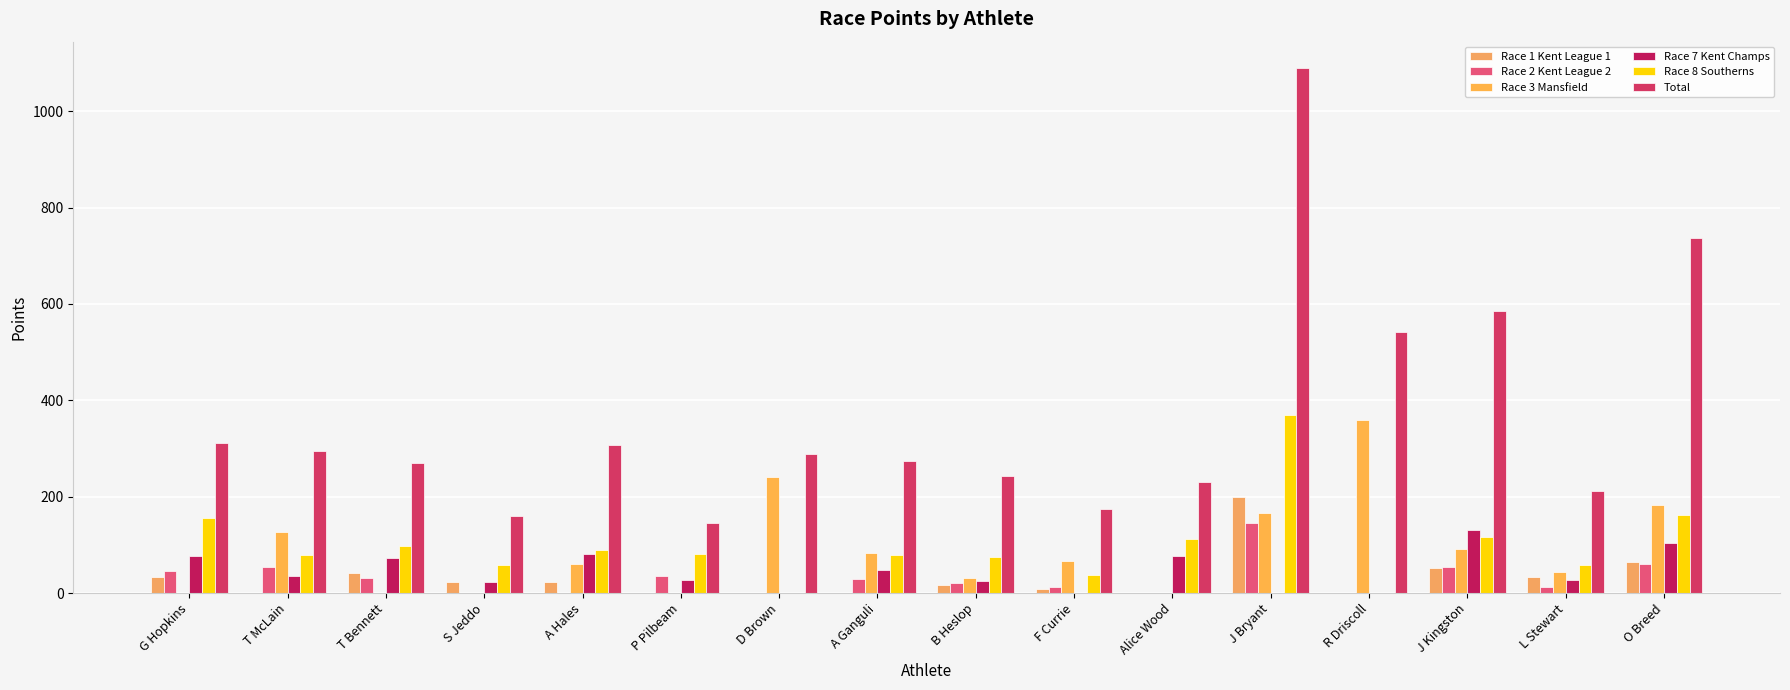

Which has a higher value, J Kingston or L Stewart?

J Kingston